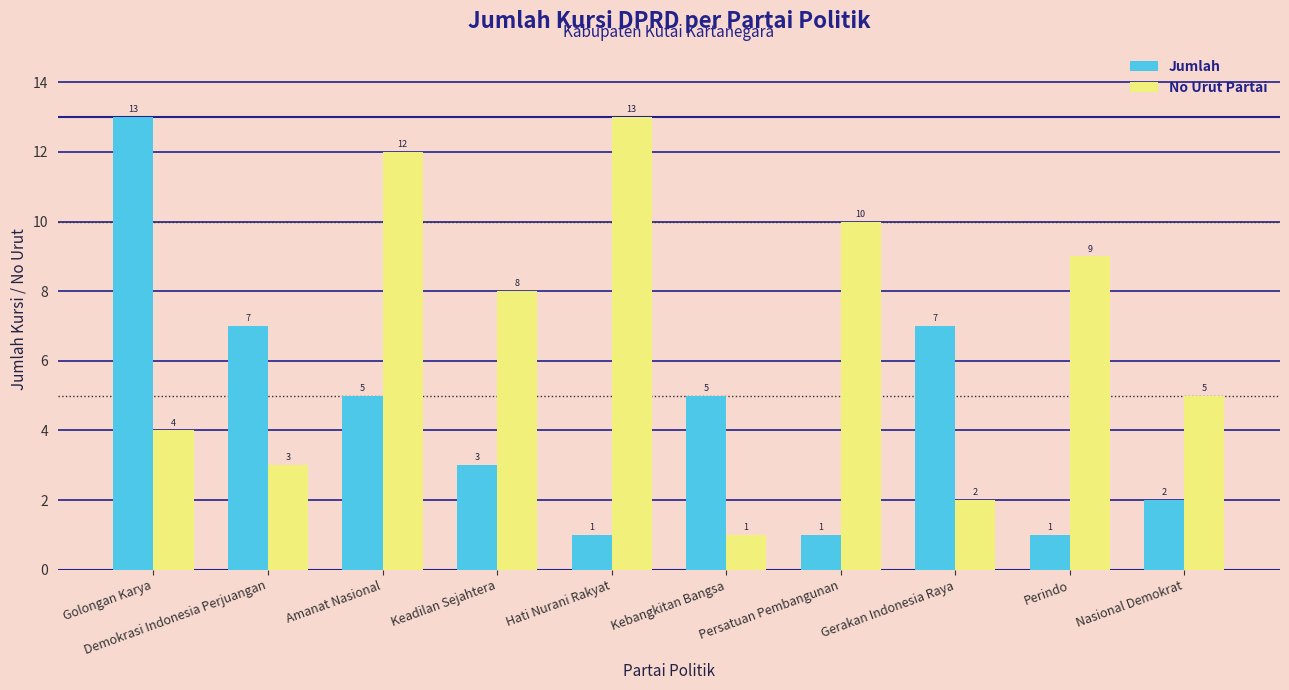

How many values in the Jumlah series are below 5?

5